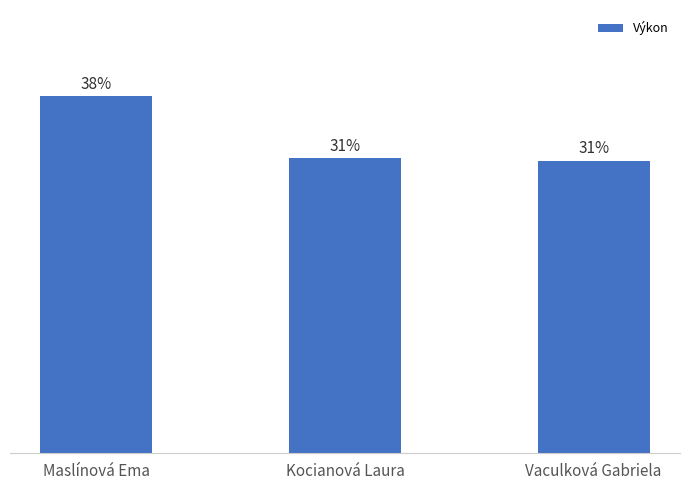

How many values are between 27 and 33?

2